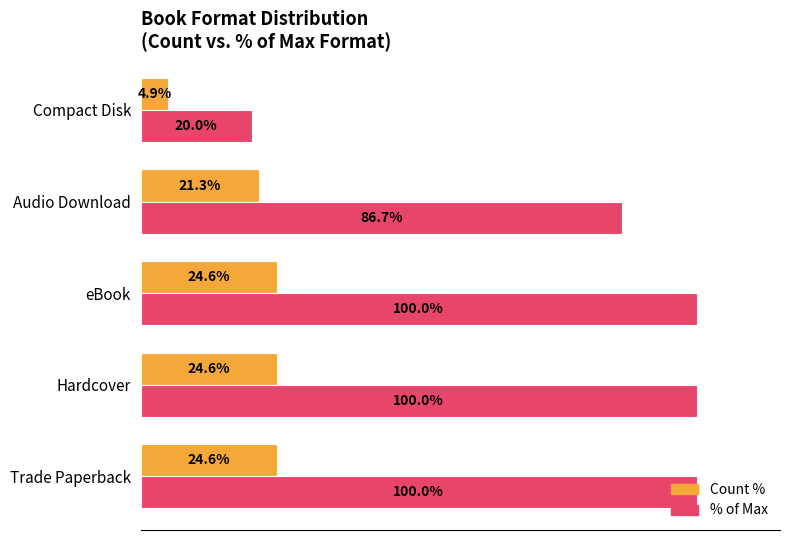

Which category has the lowest value across all series?

Compact Disk